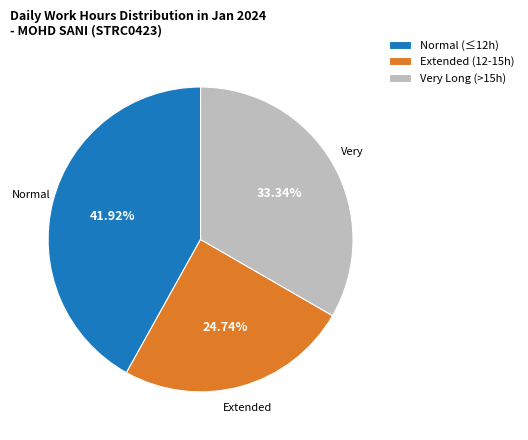

Approximately how many times larger is the value at Extended (12-15h) compared to Normal (≤12h)?

0.6